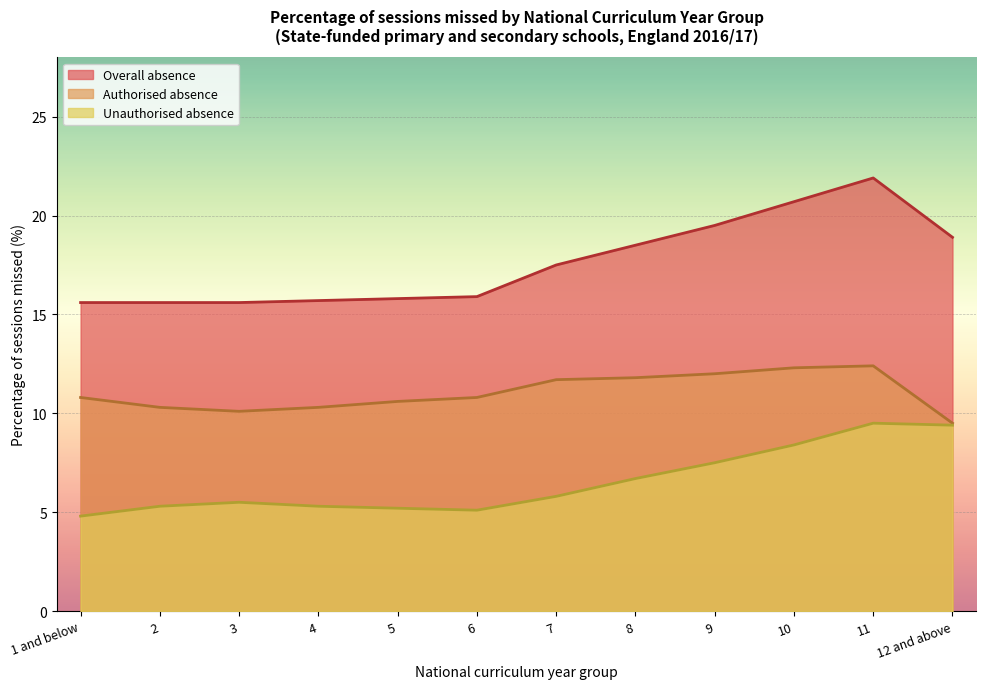

Between 4 and 9, which series saw the biggest shift?

Overall absence